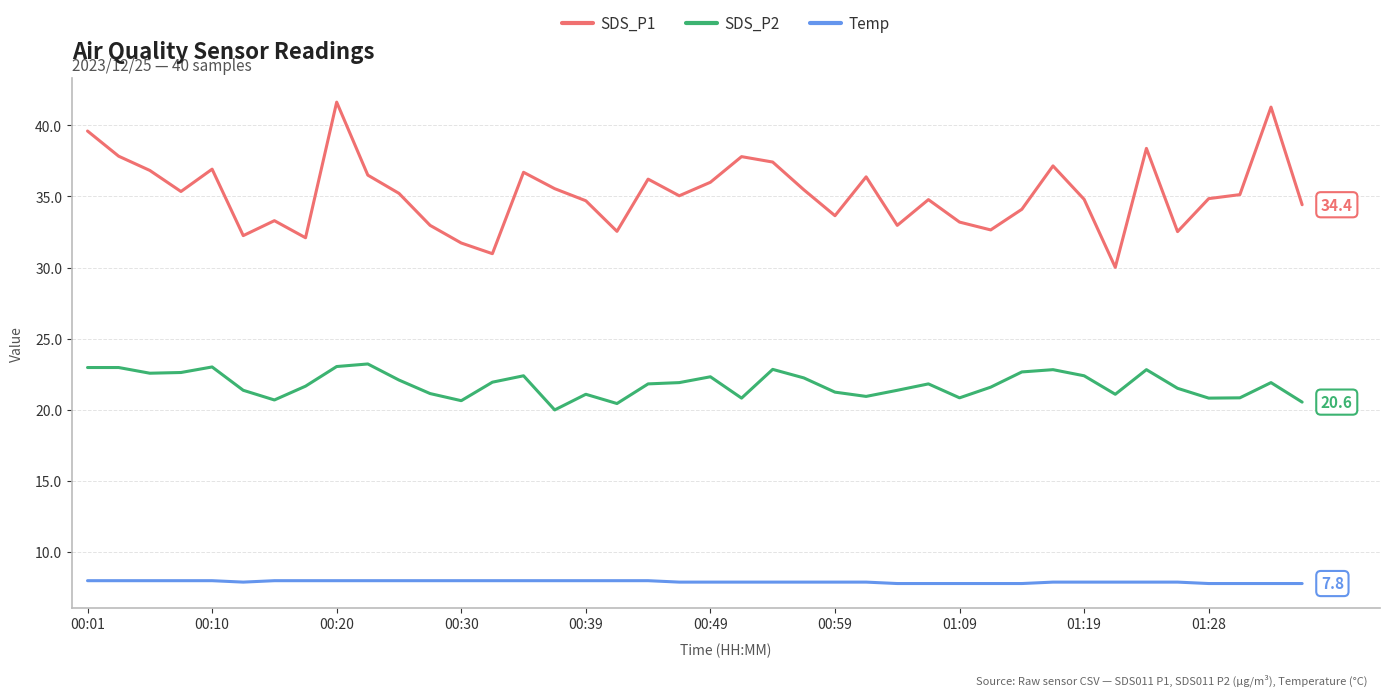

Rank the series by their maximum value, from highest to lowest.

SDS_P1, SDS_P2, Temp